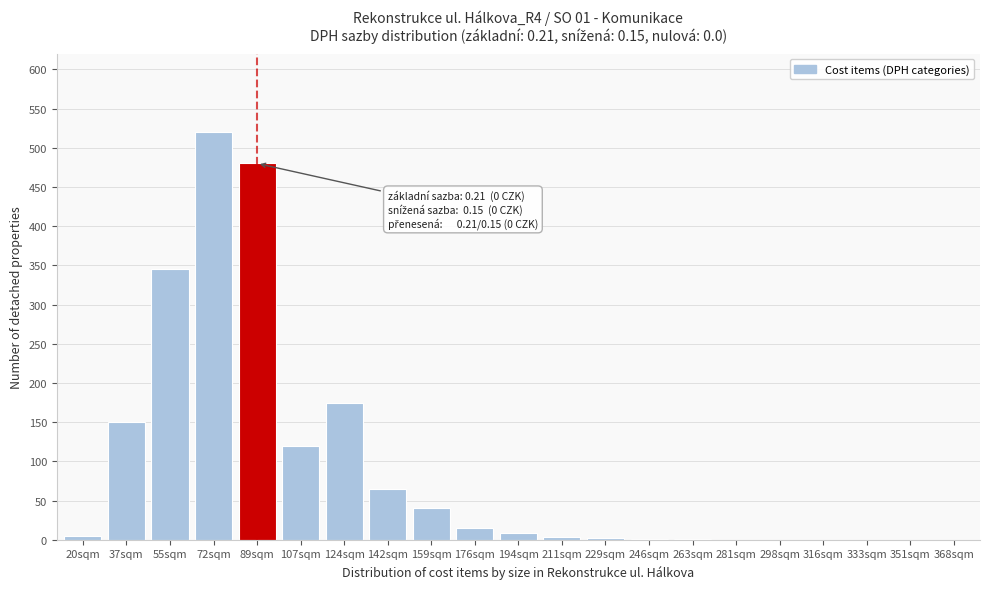

Approximately how many times larger is the value at 89sqm compared to 72sqm?

0.9